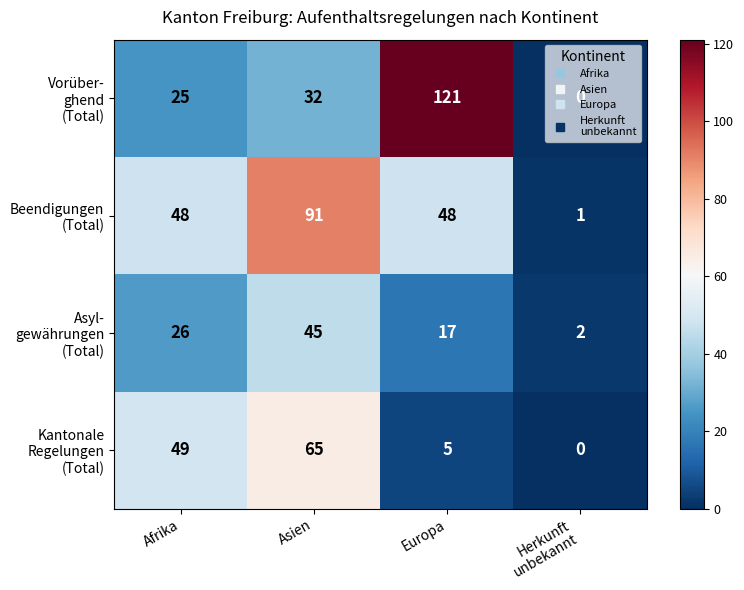

At which category is the sum across all series the highest?

Asien